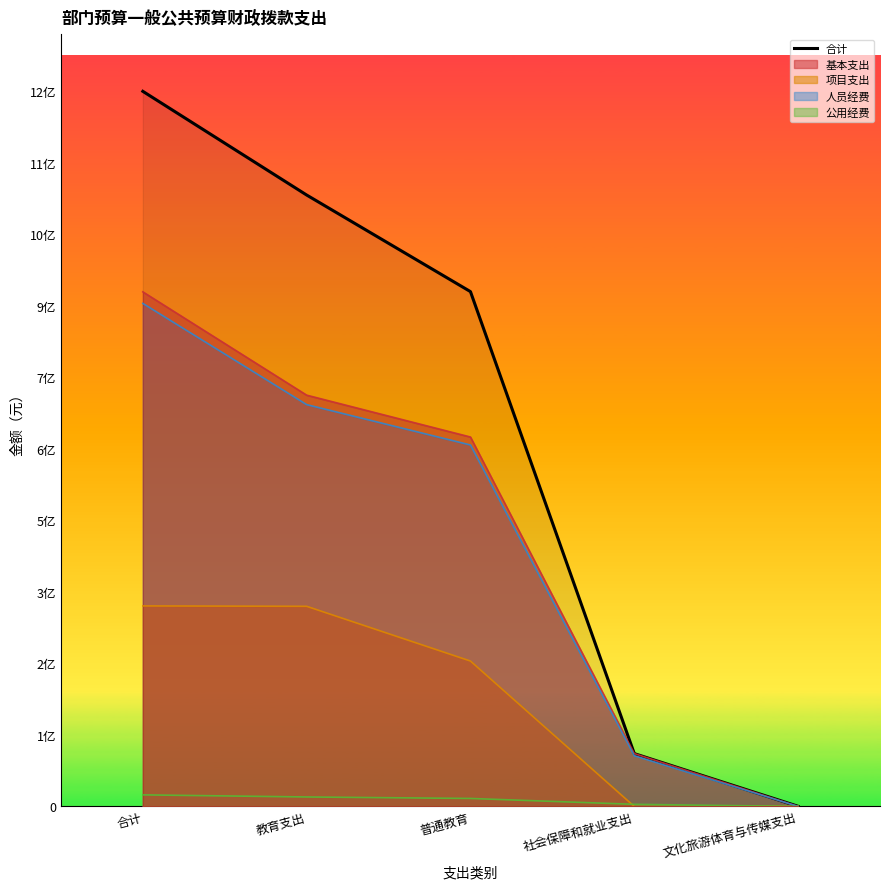

What is the smallest value displayed?

259440.0